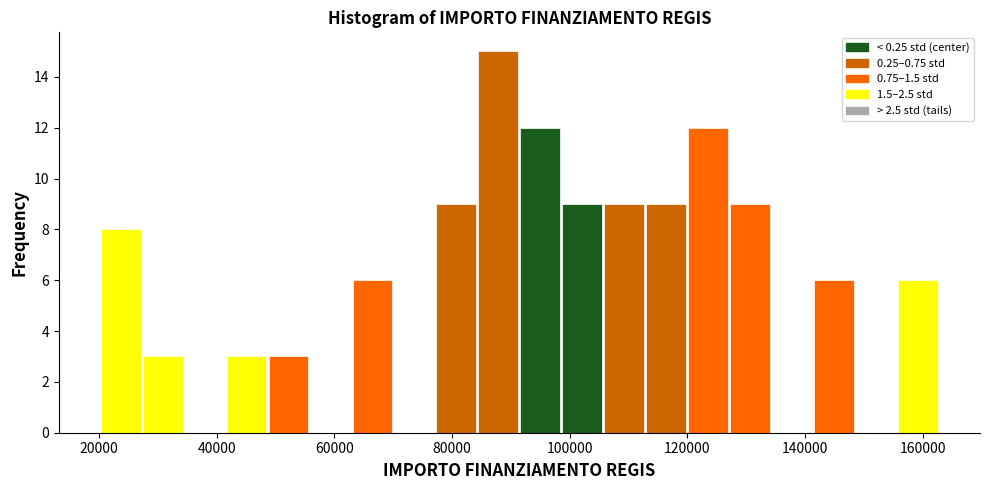

Around what value on the x-axis is the tallest bar? Give the approximate position of its centre, as read against the axis.

88000